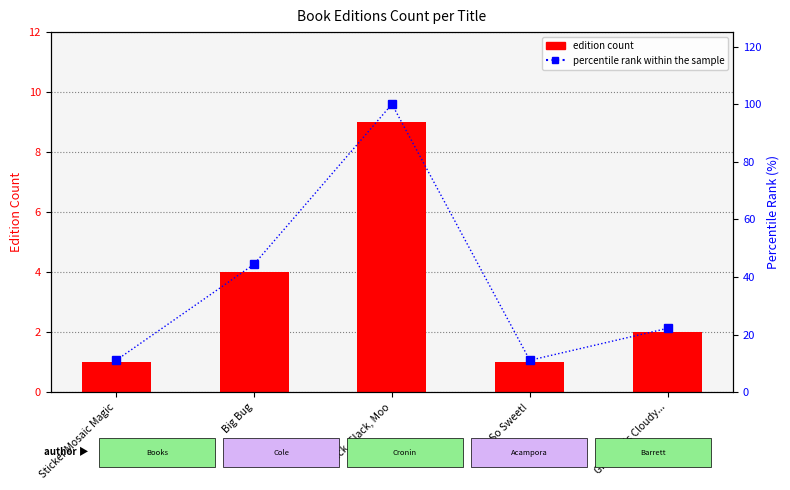

Reading left to right, extract all data points from this chart.

edition count: 1.0	4.0	9.0	1.0	2.0
percentile rank within the sample: 11.1	44.4	100.0	11.1	22.2